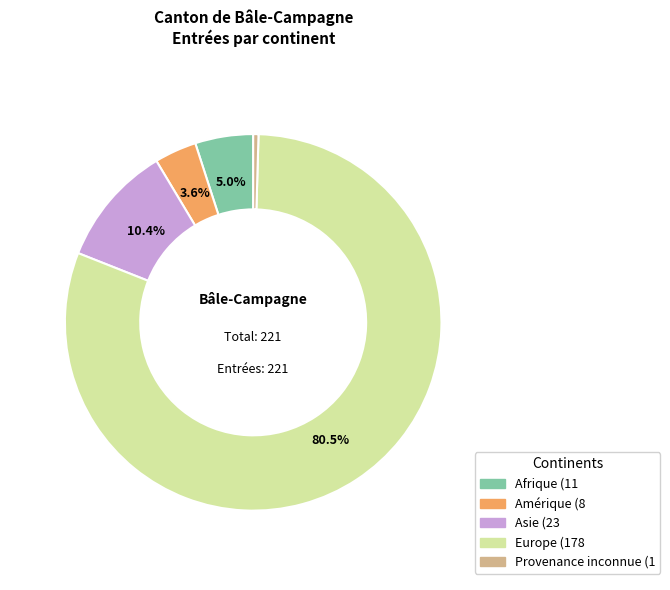

Combined, do Provenance inconnue and Amérique account for over 50%?

No